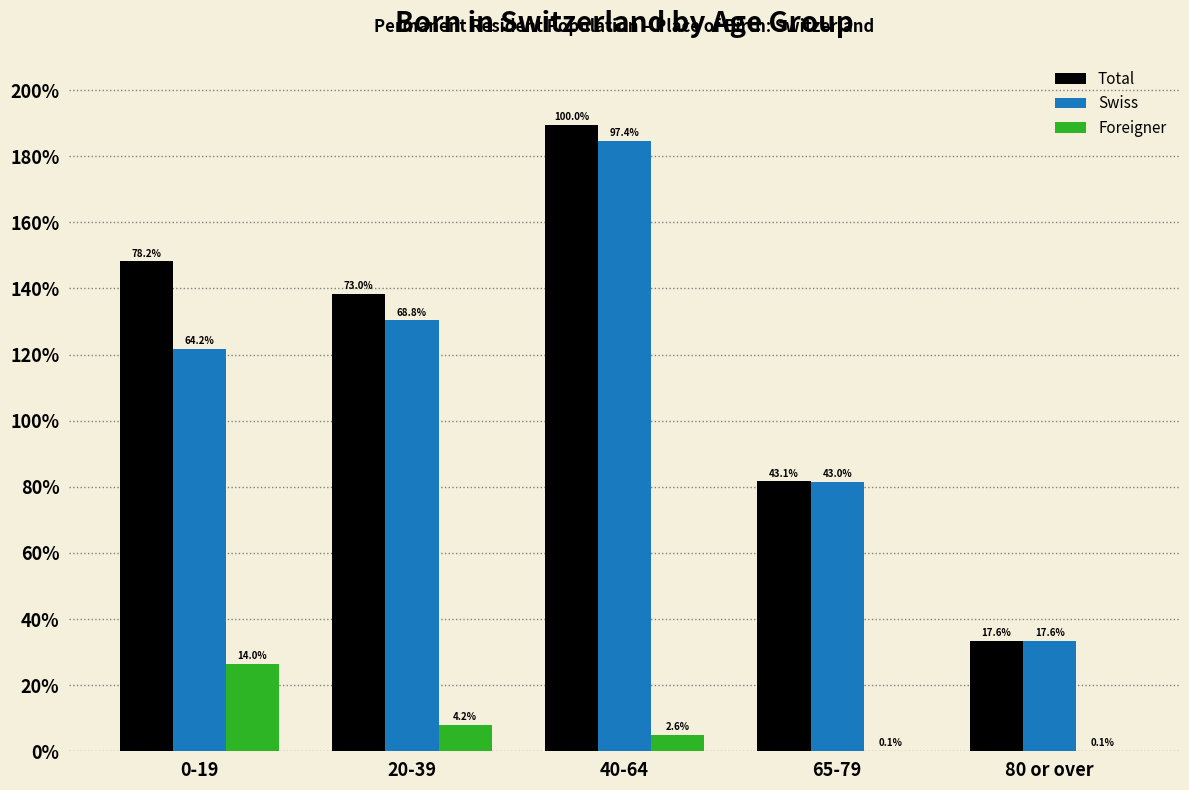

What are all the series names shown in the legend?

Total, Swiss, Foreigner